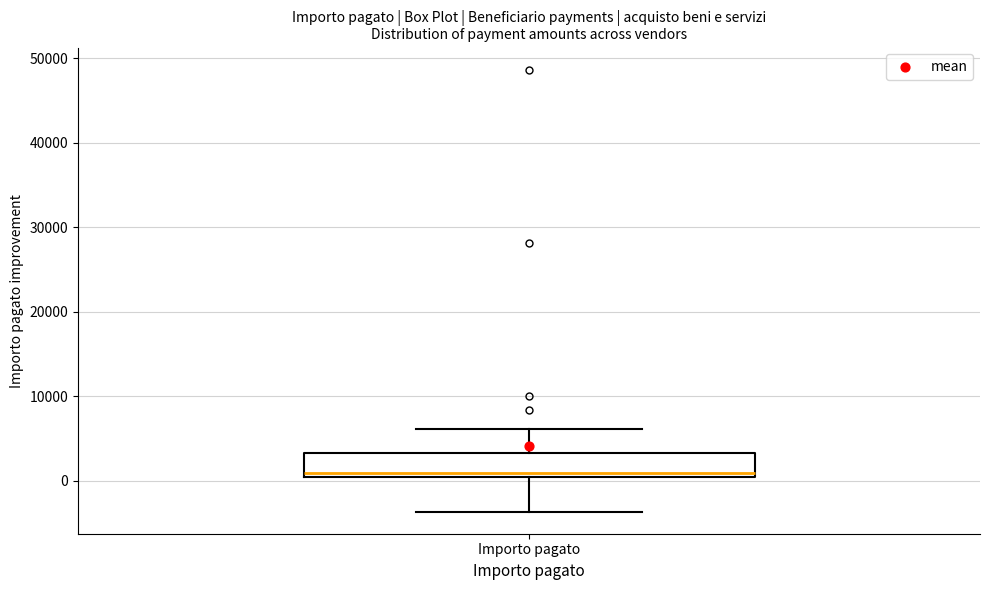

Read this box plot against the y-axis: the position of the median line, the range covered by the box, and the ends of both whiskers. The values are not printed on the chart, so give them approximately, as read against the axis.

median 1000, box 0 to 3000, whiskers -4000 to 6000